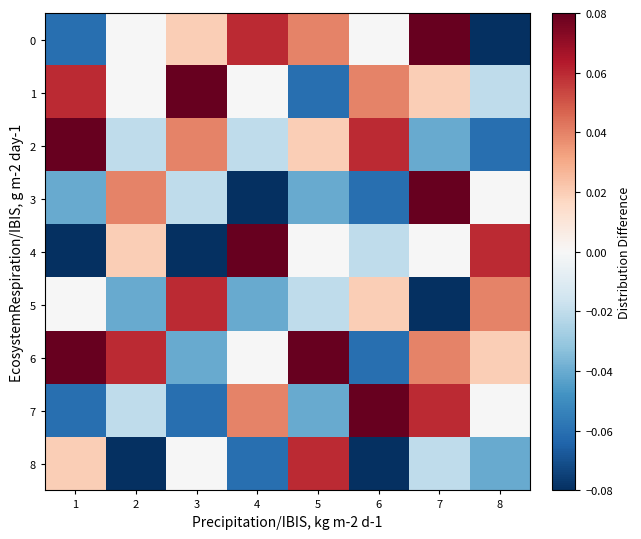

What is the minimum value shown in the chart?

-0.1